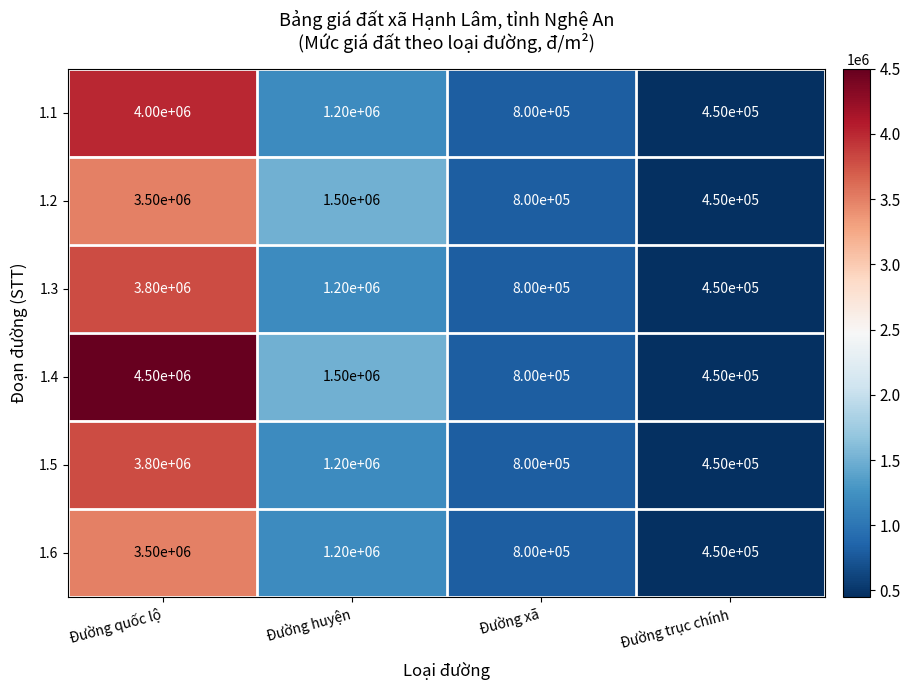

Reading left to right, list all the values displayed in this chart.

1.1: Đường quốc lộ=4000000	Đường huyện=1200000	Đường xã=800000	Đường trục chính=450000
1.2: Đường quốc lộ=3500000	Đường huyện=1500000	Đường xã=800000	Đường trục chính=450000
1.3: Đường quốc lộ=3800000	Đường huyện=1200000	Đường xã=800000	Đường trục chính=450000
1.4: Đường quốc lộ=4500000	Đường huyện=1500000	Đường xã=800000	Đường trục chính=450000
1.5: Đường quốc lộ=3800000	Đường huyện=1200000	Đường xã=800000	Đường trục chính=450000
1.6: Đường quốc lộ=3500000	Đường huyện=1200000	Đường xã=800000	Đường trục chính=450000